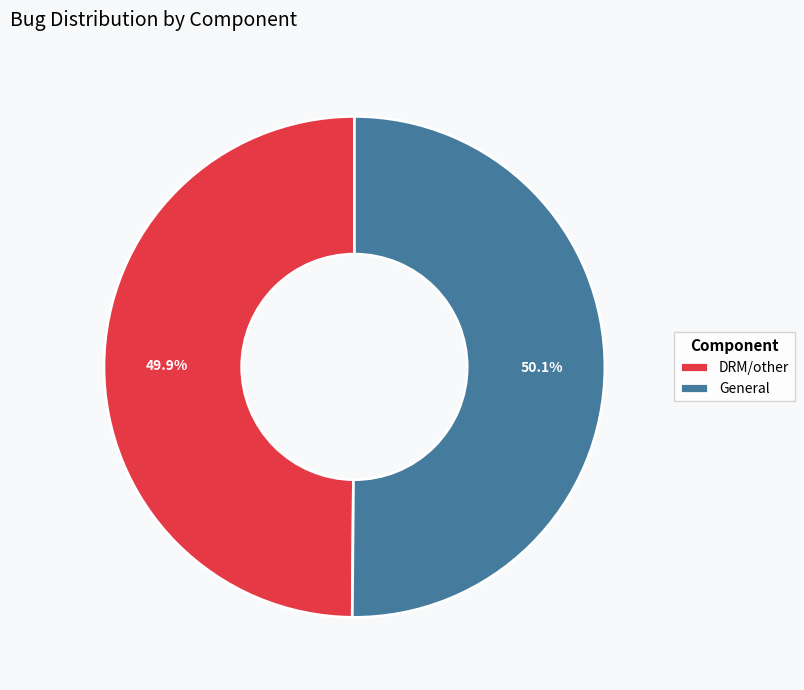

To the nearest percent, what is the average slice percentage?

50%